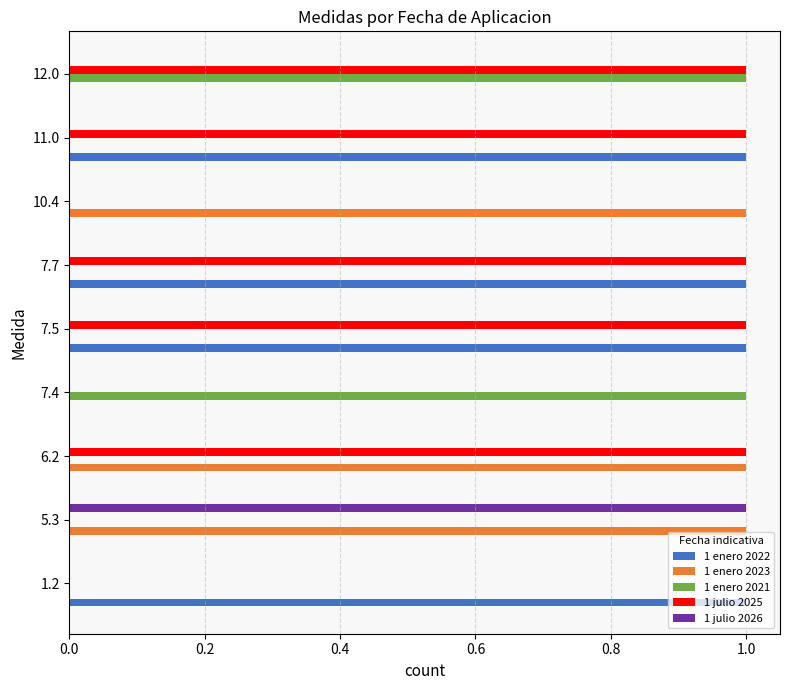

True or false: 1 julio 2026 has a value of 0 at 11.0.

True